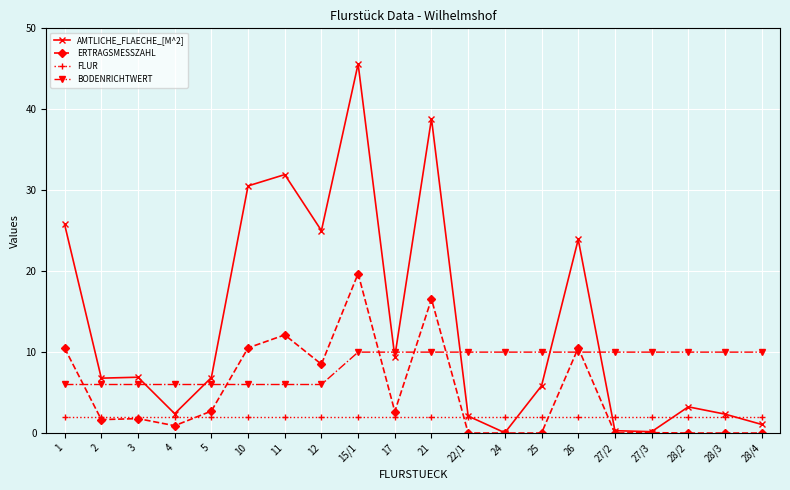

Which series has the widest spread of values?

AMTLICHE_FLAECHE_[M^2]